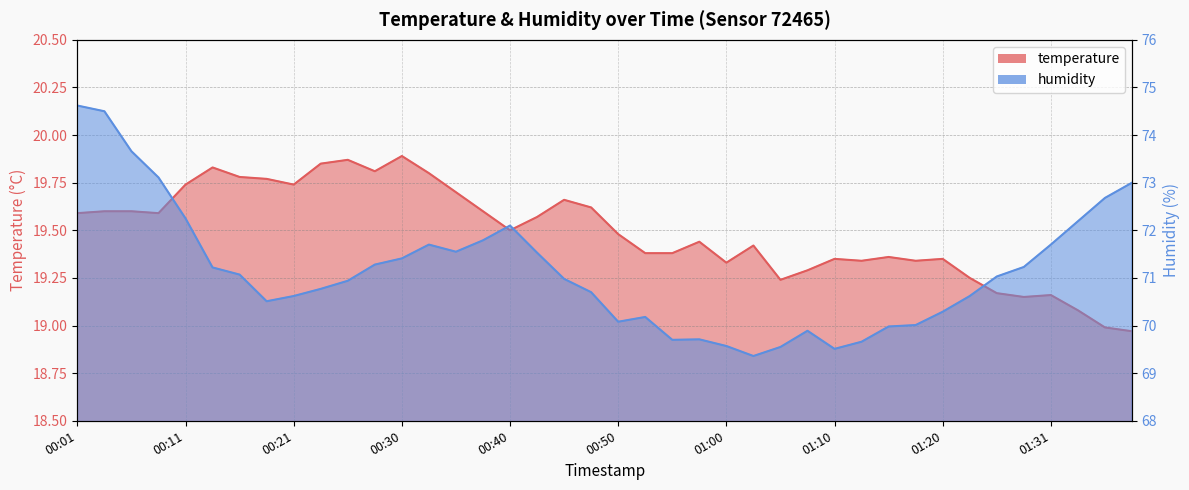

Which label corresponds to the smallest value in the chart?

01:38